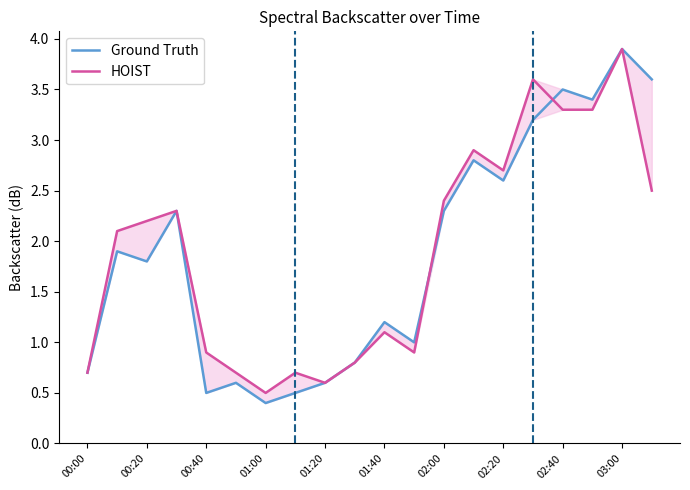

Between which two adjacent categories do HOIST and Ground Truth first intersect?

11 and 12